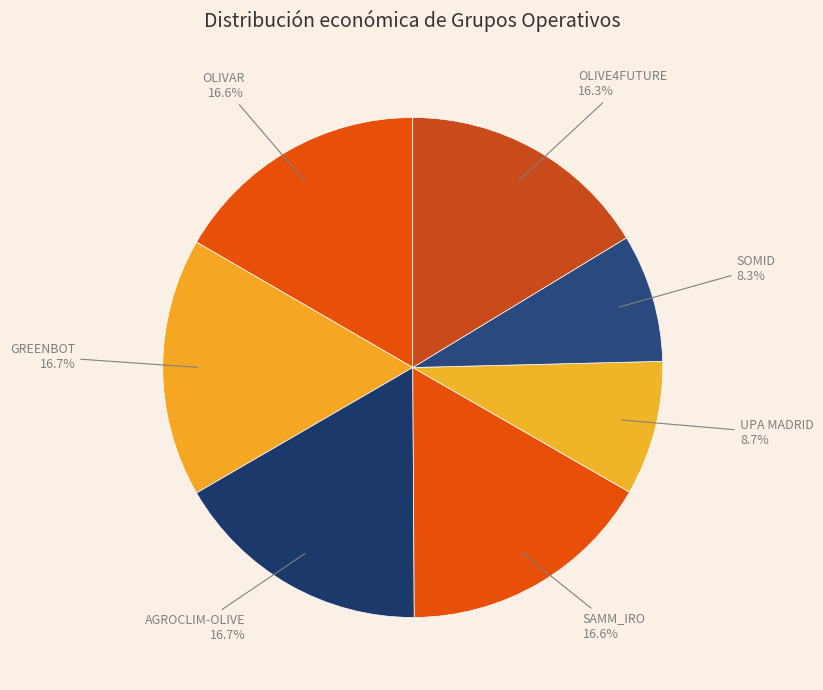

True or false: OLIVE4FUTURE accounts for 31% of the total.

False